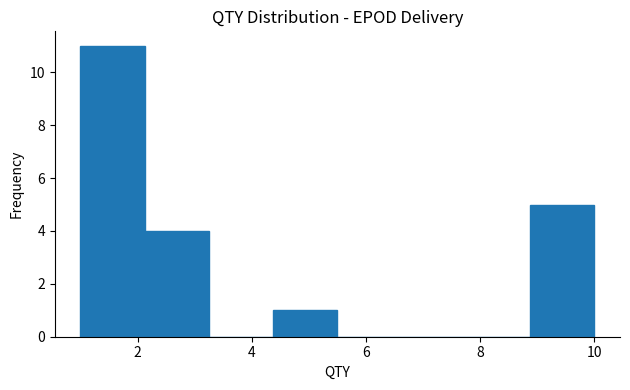

How tall is the bar that spans 8.8 to 10.0 on the x-axis? Neither the bar edges nor the heights are printed on the chart, so give them approximately, as read against the axes.

5